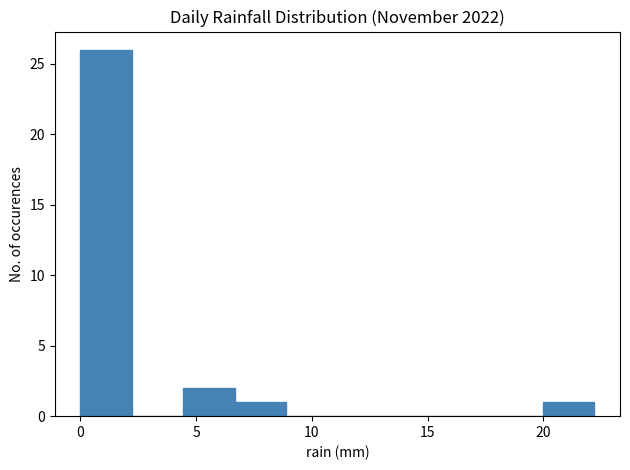

Reading left to right, transcribe this chart: for each bar, give the range it covers on the x-axis and its height. Neither the bar edges nor the heights are printed on the chart, so give them approximately, as read against the axes.

0.0 to 2.0: 26
2.0 to 4.5: 0
4.5 to 6.5: 2
6.5 to 9.0: 1
9.0 to 11.0: 0
11.0 to 13.5: 0
13.5 to 15.5: 0
15.5 to 18.0: 0
18.0 to 20.0: 0
20.0 to 22.0: 1